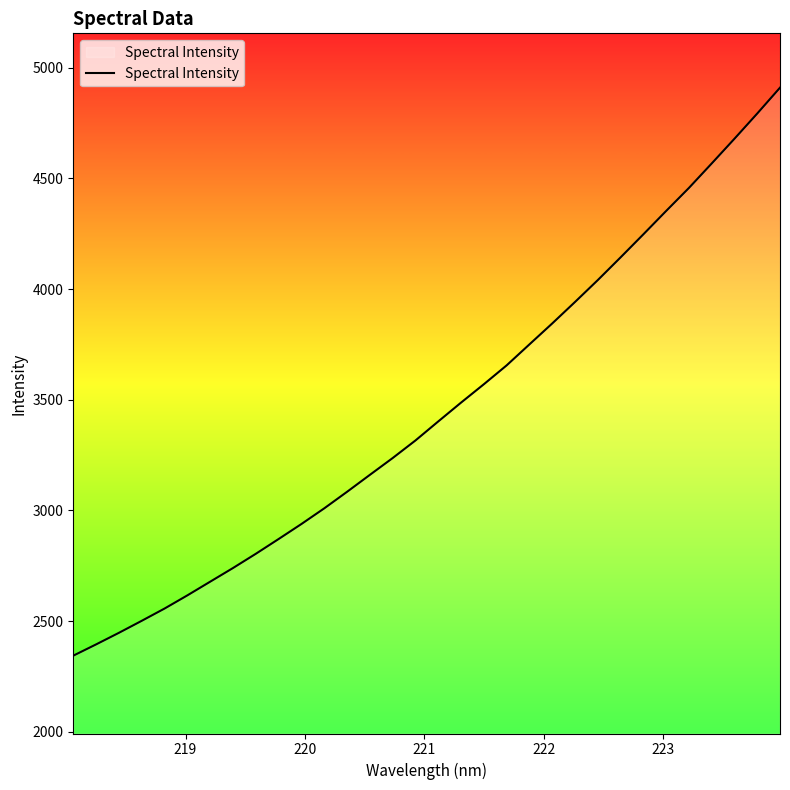

What is the maximum value shown in the chart?

4909.8